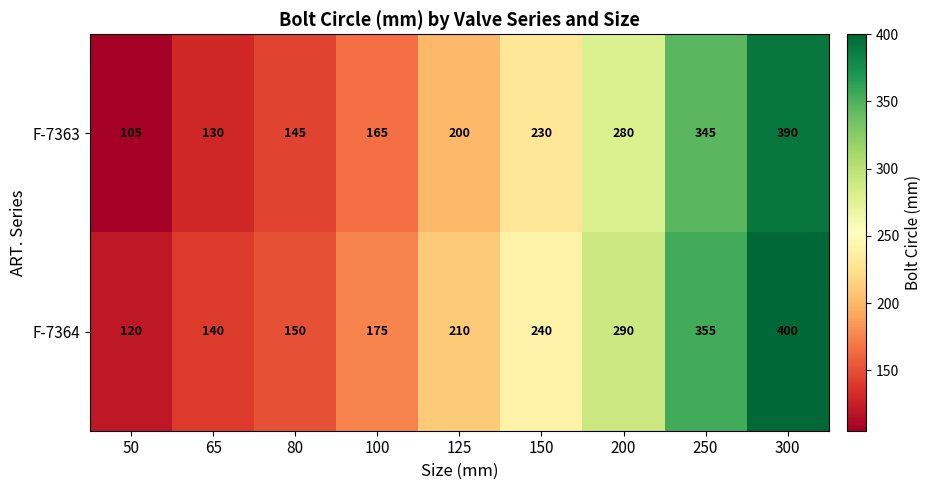

What is the average value of the F-7363 series?

221